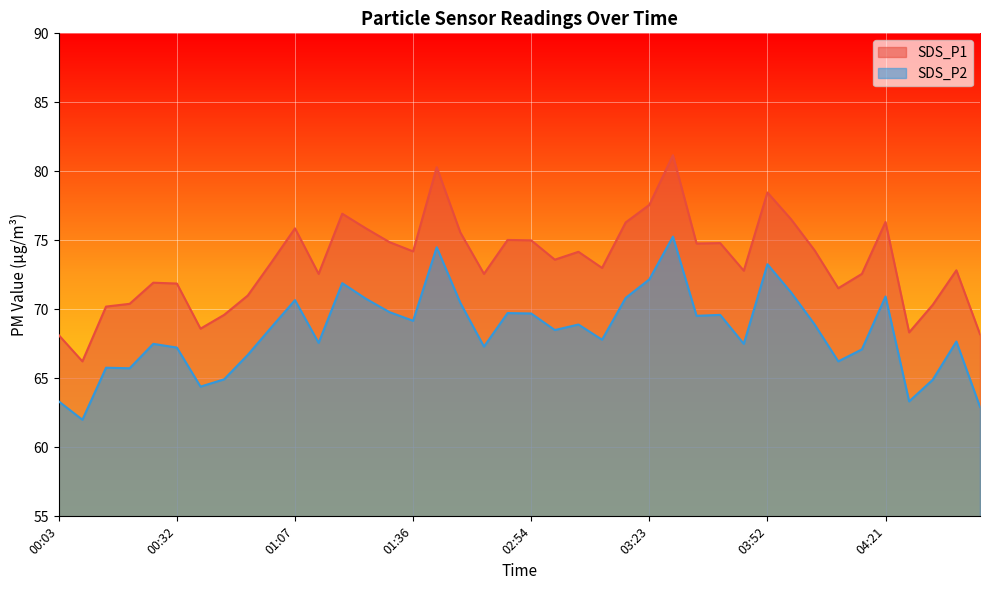

Reading left to right, what are all the values shown in this chart?

SDS_P1: 00:03=68.1	00:09=66.2	00:15=70.2	00:21=70.4	00:27=71.9	00:32=71.9	00:44=68.6	00:50=69.6	00:56=71.0	01:01=73.4	01:07=75.9	01:13=72.6	01:19=76.9	01:25=75.9	01:30=74.9	01:36=74.2	01:42=80.3	02:31=75.6	02:43=72.6	02:48=75.0	02:54=75.0	03:00=73.6	03:06=74.2	03:11=73.0	03:17=76.3	03:23=77.6	03:29=81.2	03:34=74.8	03:40=74.8	03:46=72.8	03:52=78.5	03:57=76.5	04:03=74.3	04:09=71.5	04:15=72.6	04:21=76.3	04:26=68.3	04:32=70.3	04:38=72.8	05:27=68.2
SDS_P2: 00:03=63.3	00:09=62.0	00:15=65.8	00:21=65.7	00:27=67.5	00:32=67.2	00:44=64.4	00:50=64.9	00:56=66.7	01:01=68.7	01:07=70.7	01:13=67.6	01:19=71.9	01:25=70.8	01:30=69.8	01:36=69.2	01:42=74.5	02:31=70.5	02:43=67.3	02:48=69.7	02:54=69.7	03:00=68.5	03:06=68.9	03:11=67.8	03:17=70.8	03:23=72.2	03:29=75.3	03:34=69.5	03:40=69.6	03:46=67.5	03:52=73.3	03:57=71.2	04:03=68.9	04:09=66.2	04:15=67.1	04:21=70.9	04:26=63.3	04:32=64.9	04:38=67.7	05:27=62.9